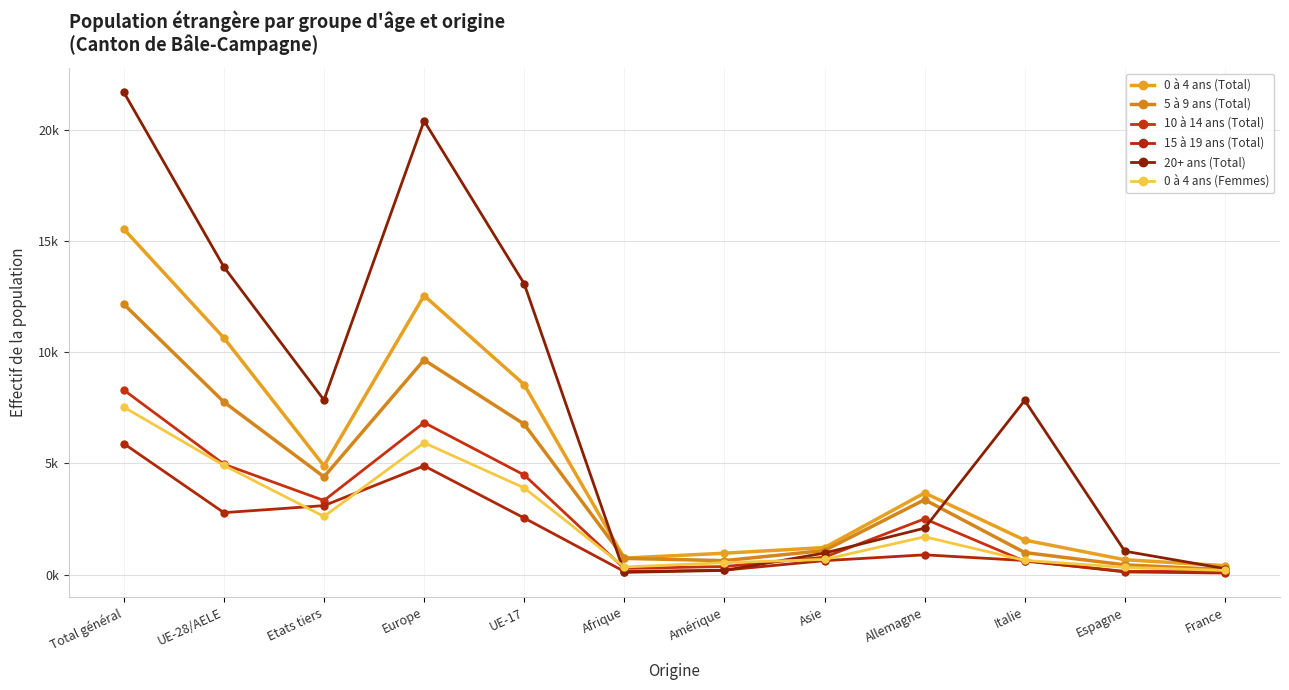

Does the chart have visible grid lines?

Yes